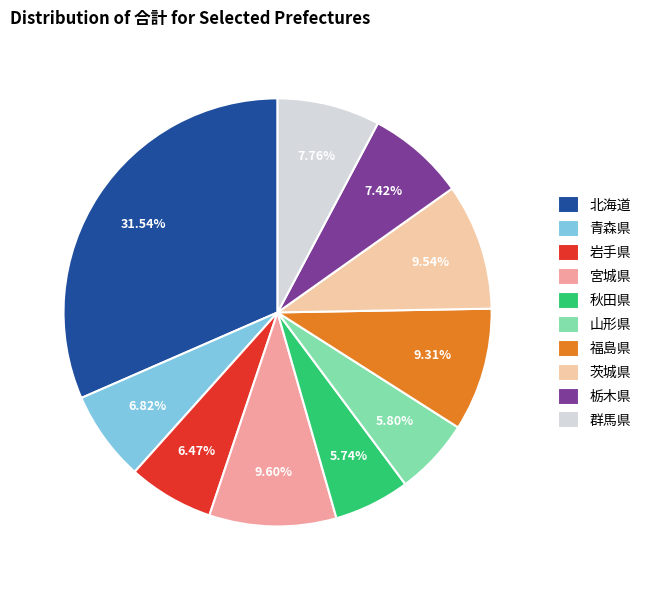

How many slices are in this pie chart?

10